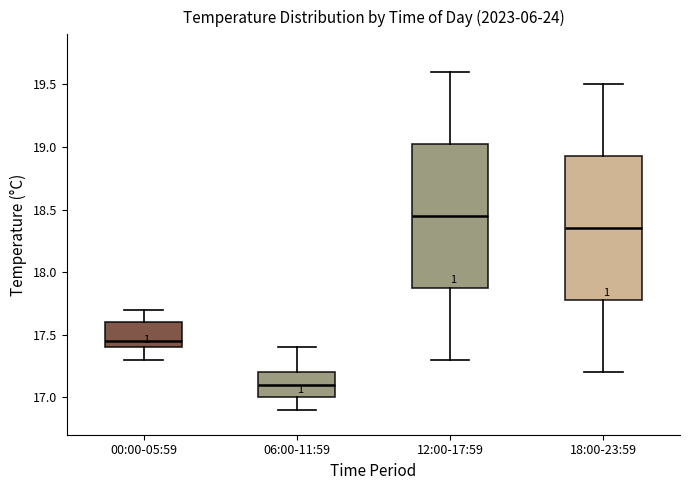

Reading left to right, transcribe this box plot: for each box, give where its median line is, the range the box spans, and where its two whiskers end, as read against the y-axis. The values are not printed on the chart, so give them approximately, as read against the axis.

00:00-05:59: median 17.45, box 17.40 to 17.60, whiskers 17.30 to 17.70
06:00-11:59: median 17.10, box 17.00 to 17.20, whiskers 16.90 to 17.40
12:00-17:59: median 18.45, box 17.90 to 19.05, whiskers 17.30 to 19.60
18:00-23:59: median 18.35, box 17.80 to 18.95, whiskers 17.20 to 19.50